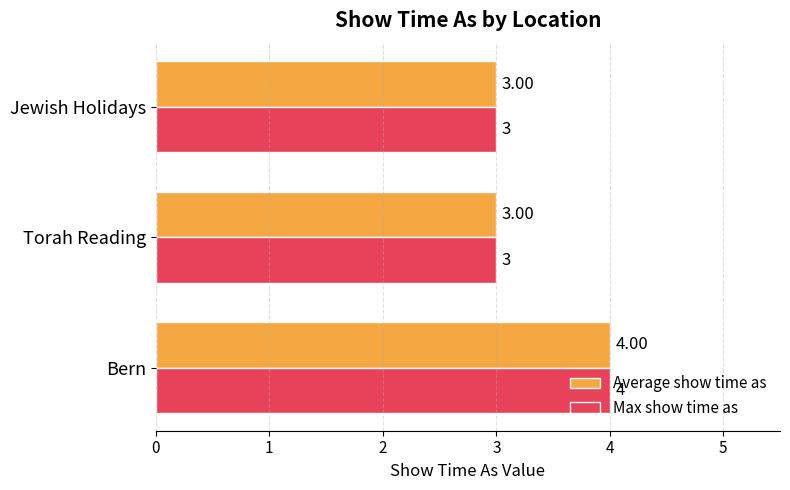

Which category has the highest value in the Average show time as series?

Bern